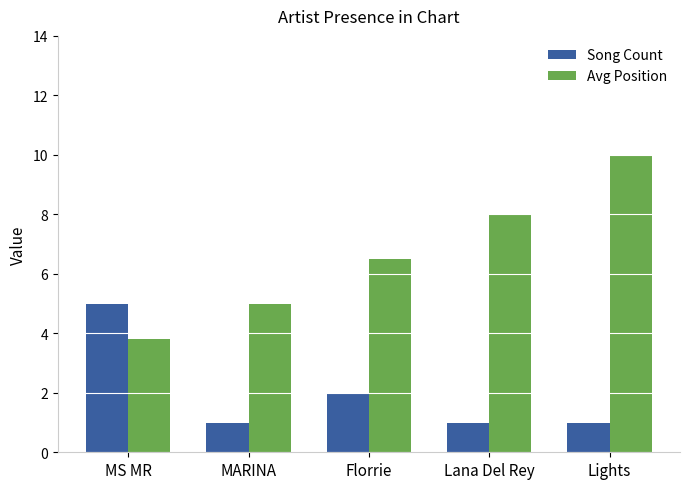

Is it true that Song Count equals 2.0 at Florrie?

True